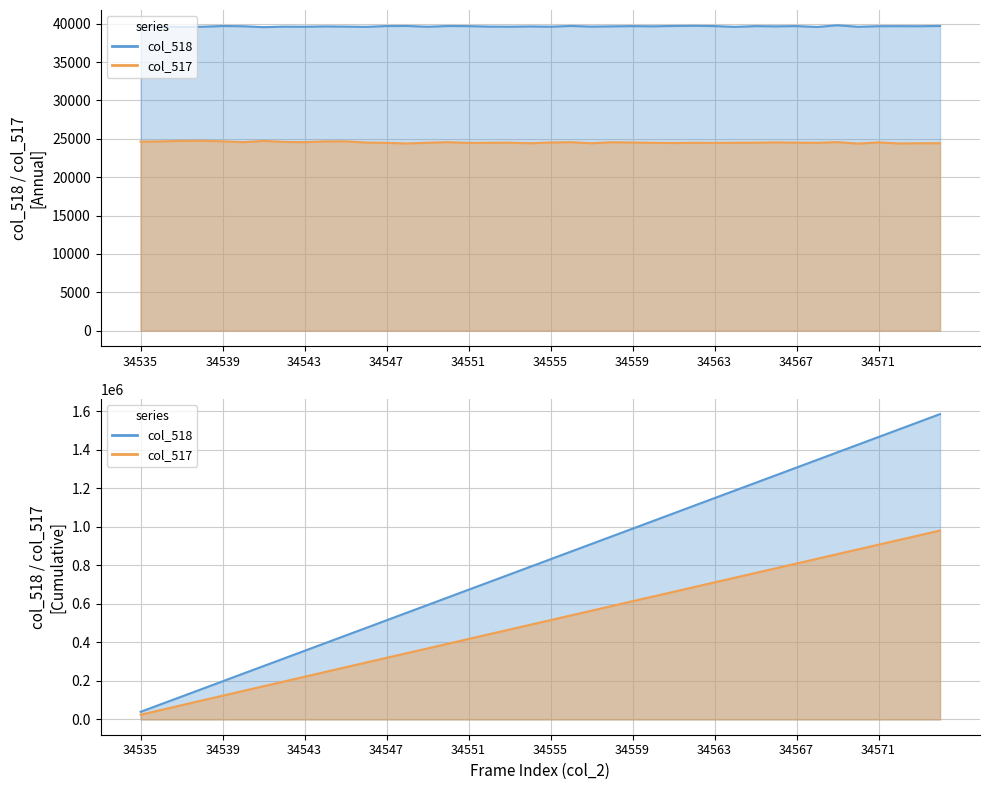

Reading left to right, list all the values displayed in this chart.

col_518: 34535=39695	34536=39630	34537=39575	34538=39616	34539=39711	34540=39680	34541=39561	34542=39630	34543=39616	34544=39659	34545=39634	34546=39601	34547=39707	34548=39716	34549=39616	34550=39711	34551=39697	34552=39635	34553=39623	34554=39655	34555=39624	34556=39717	34557=39635	34558=39667	34559=39698	34560=39673	34561=39715	34562=39736	34563=39702	34564=39600	34565=39697	34566=39667	34567=39702	34568=39586	34569=39806	34570=39610	34571=39688	34572=39693	34573=39685	34574=39716
col_517: 34535=24633	34536=24673	34537=24733	34538=24746	34539=24681	34540=24569	34541=24734	34542=24604	34543=24568	34544=24673	34545=24681	34546=24523	34547=24481	34548=24398	34549=24499	34550=24568	34551=24475	34552=24491	34553=24508	34554=24430	34555=24532	34556=24564	34557=24430	34558=24564	34559=24527	34560=24483	34561=24460	34562=24492	34563=24478	34564=24492	34565=24504	34566=24546	34567=24504	34568=24487	34569=24575	34570=24383	34571=24544	34572=24401	34573=24430	34574=24430